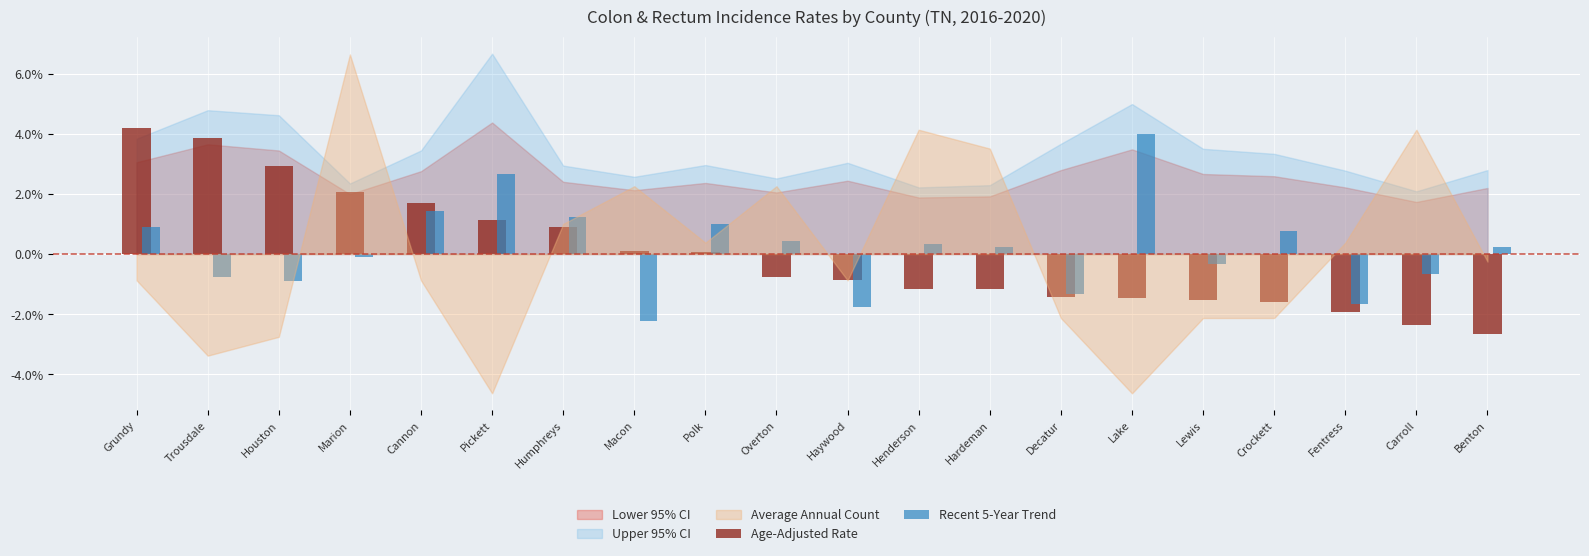

At which label does Recent 5-Year Trend reach its peak?

Lake